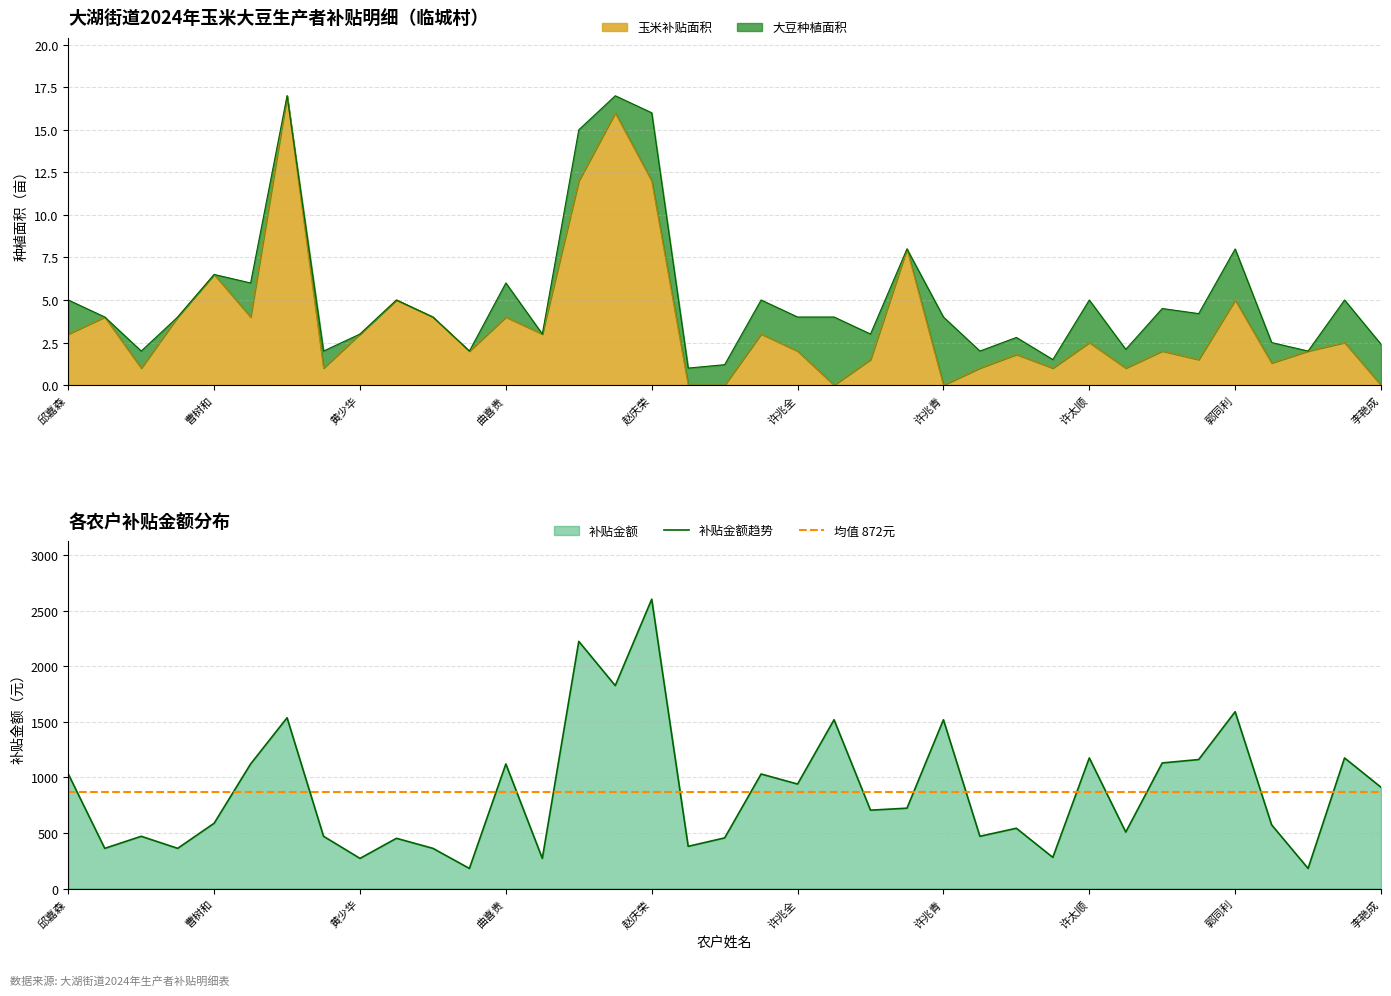

Read the 玉米补贴面积 value at 陈崇生.

1.8